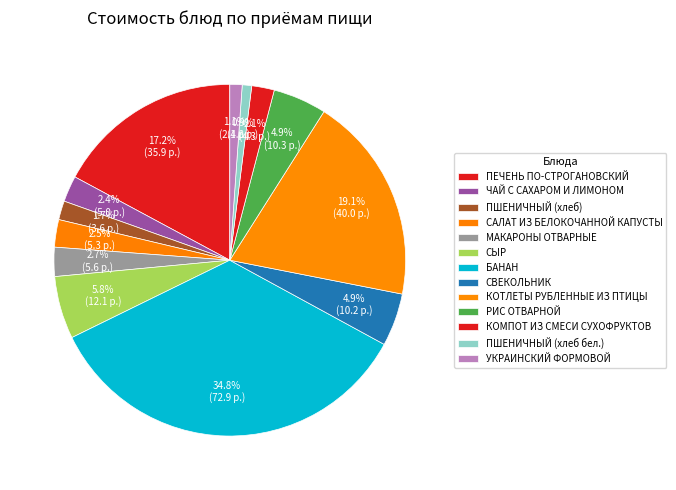

What is the change in value from СВЕКОЛЬНИК to КОТЛЕТЫ РУБЛЕННЫЕ ИЗ ПТИЦЫ?

+29.8